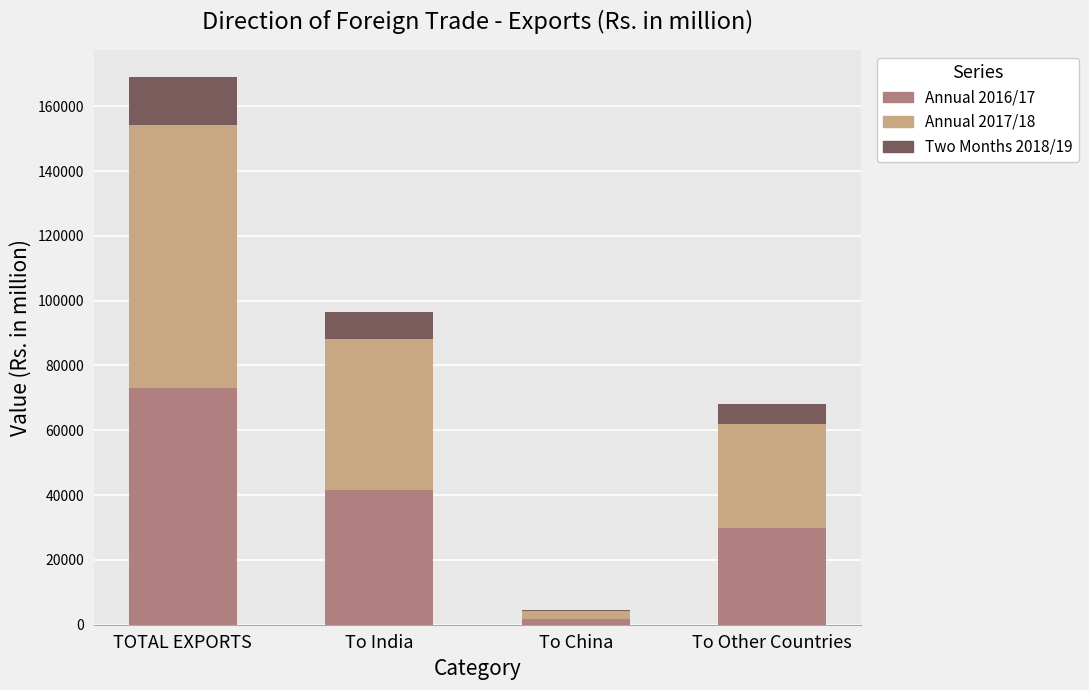

What is the total value across all series at To Other Countries?

68070.1